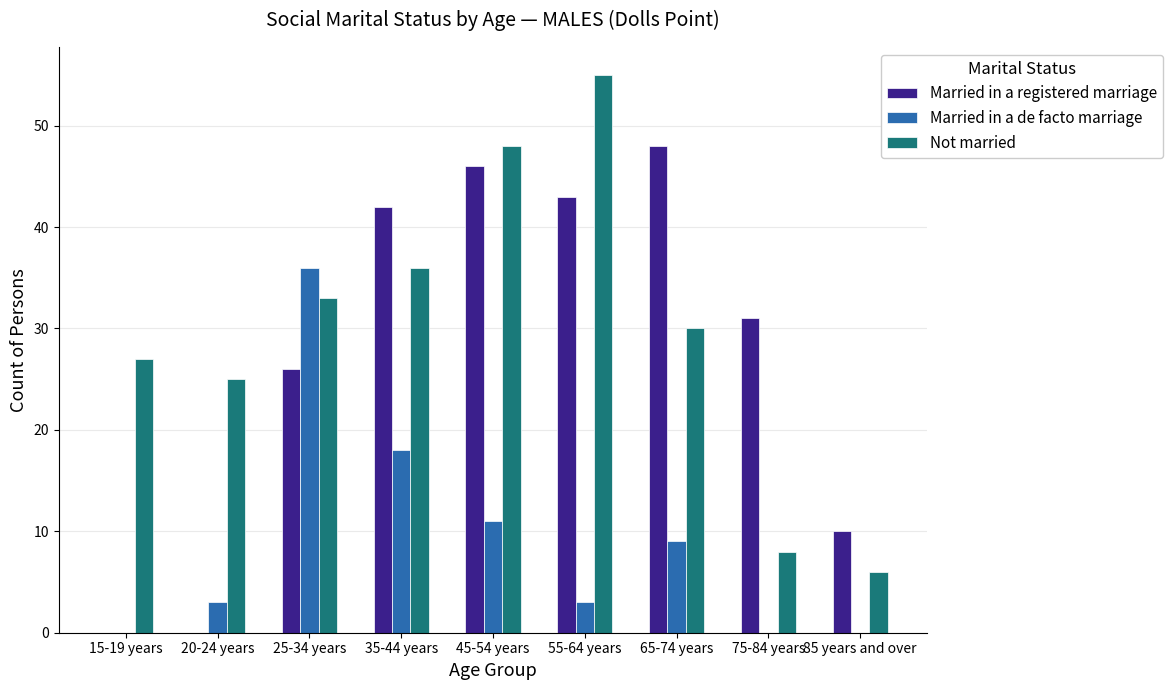

What is the total value across all series at 45-54 years?

105